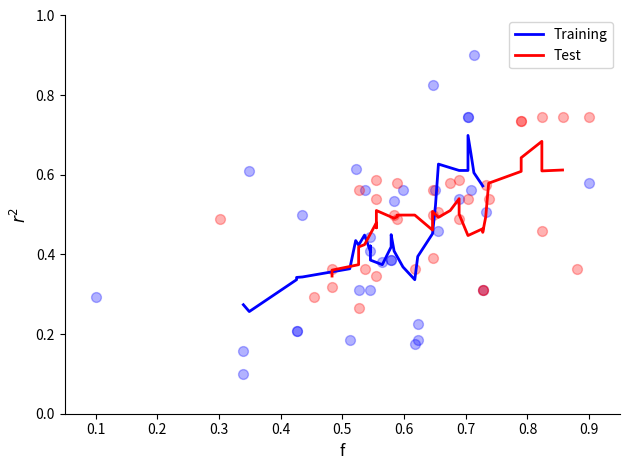

Which series reaches the maximum Y coordinate?

Training